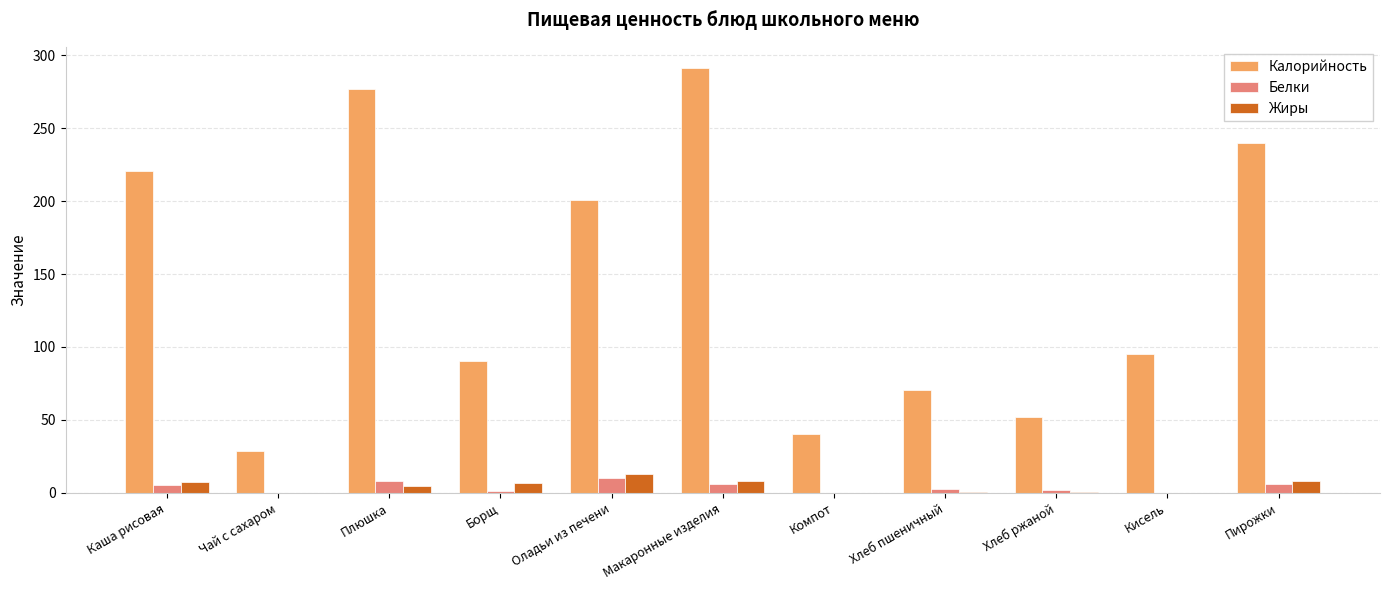

What is the sum of all Белки values?

41.7